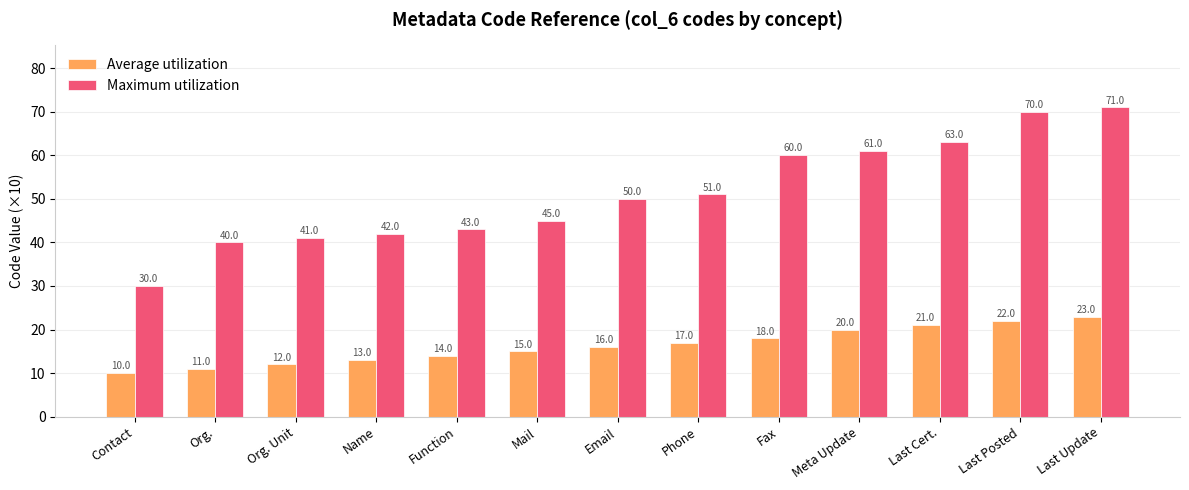

What is the sum of all Maximum utilization values?

667